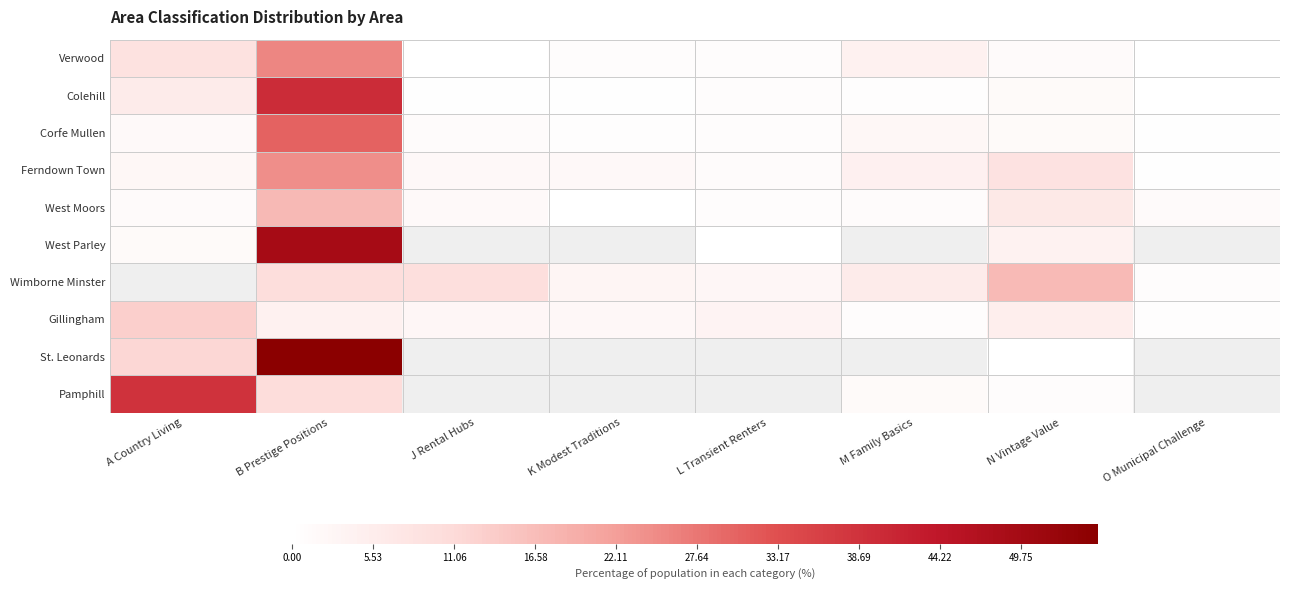

Reading left to right, list all the values displayed in this chart.

Verwood: A Country Living=9.0	B Prestige Positions=25.5	J Rental Hubs=0.0	K Modest Traditions=1.0	L Transient Renters=1.0	M Family Basics=4.2	N Vintage Value=1.4	O Municipal Challenge=0.1
Colehill: A Country Living=6.0	B Prestige Positions=39.8	J Rental Hubs=0.4	K Modest Traditions=0.3	L Transient Renters=0.7	M Family Basics=0.6	N Vintage Value=1.6	O Municipal Challenge=0.2
Corfe Mullen: A Country Living=1.9	B Prestige Positions=30.3	J Rental Hubs=1.2	K Modest Traditions=0.6	L Transient Renters=0.8	M Family Basics=2.5	N Vintage Value=1.5	O Municipal Challenge=0.4
Ferndown Town: A Country Living=2.5	B Prestige Positions=24.5	J Rental Hubs=2.0	K Modest Traditions=1.9	L Transient Renters=1.1	M Family Basics=4.4	N Vintage Value=8.7	O Municipal Challenge=0.4
West Moors: A Country Living=1.3	B Prestige Positions=17.3	J Rental Hubs=1.8	K Modest Traditions=0.2	L Transient Renters=0.9	M Family Basics=1.1	N Vintage Value=6.8	O Municipal Challenge=1.3
West Parley: A Country Living=1.5	B Prestige Positions=49.2	J Rental Hubs=0.0	K Modest Traditions=0.0	L Transient Renters=0.1	M Family Basics=0.0	N Vintage Value=4.0	O Municipal Challenge=0.0
Wimborne Minster: A Country Living=0.0	B Prestige Positions=10.1	J Rental Hubs=9.9	K Modest Traditions=3.1	L Transient Renters=2.6	M Family Basics=5.9	N Vintage Value=17.0	O Municipal Challenge=0.7
Gillingham: A Country Living=13.2	B Prestige Positions=4.1	J Rental Hubs=2.7	K Modest Traditions=2.3	L Transient Renters=3.5	M Family Basics=1.1	N Vintage Value=5.2	O Municipal Challenge=0.6
St. Leonards: A Country Living=11.6	B Prestige Positions=54.8	J Rental Hubs=0.0	K Modest Traditions=0.0	L Transient Renters=0.0	M Family Basics=0.0	N Vintage Value=0.0	O Municipal Challenge=0.0
Pamphill: A Country Living=38.6	B Prestige Positions=10.5	J Rental Hubs=0.0	K Modest Traditions=0.0	L Transient Renters=0.0	M Family Basics=1.6	N Vintage Value=1.0	O Municipal Challenge=0.0